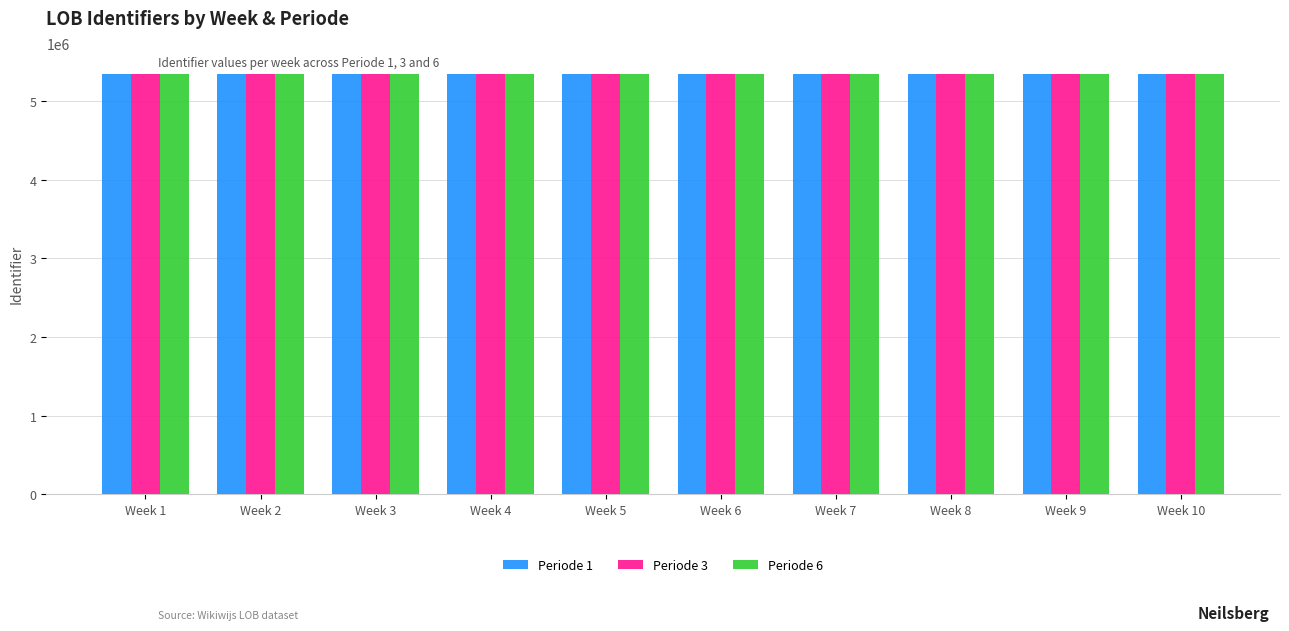

What is the difference between the Periode 6 values at Week 1 and Week 9?

2090